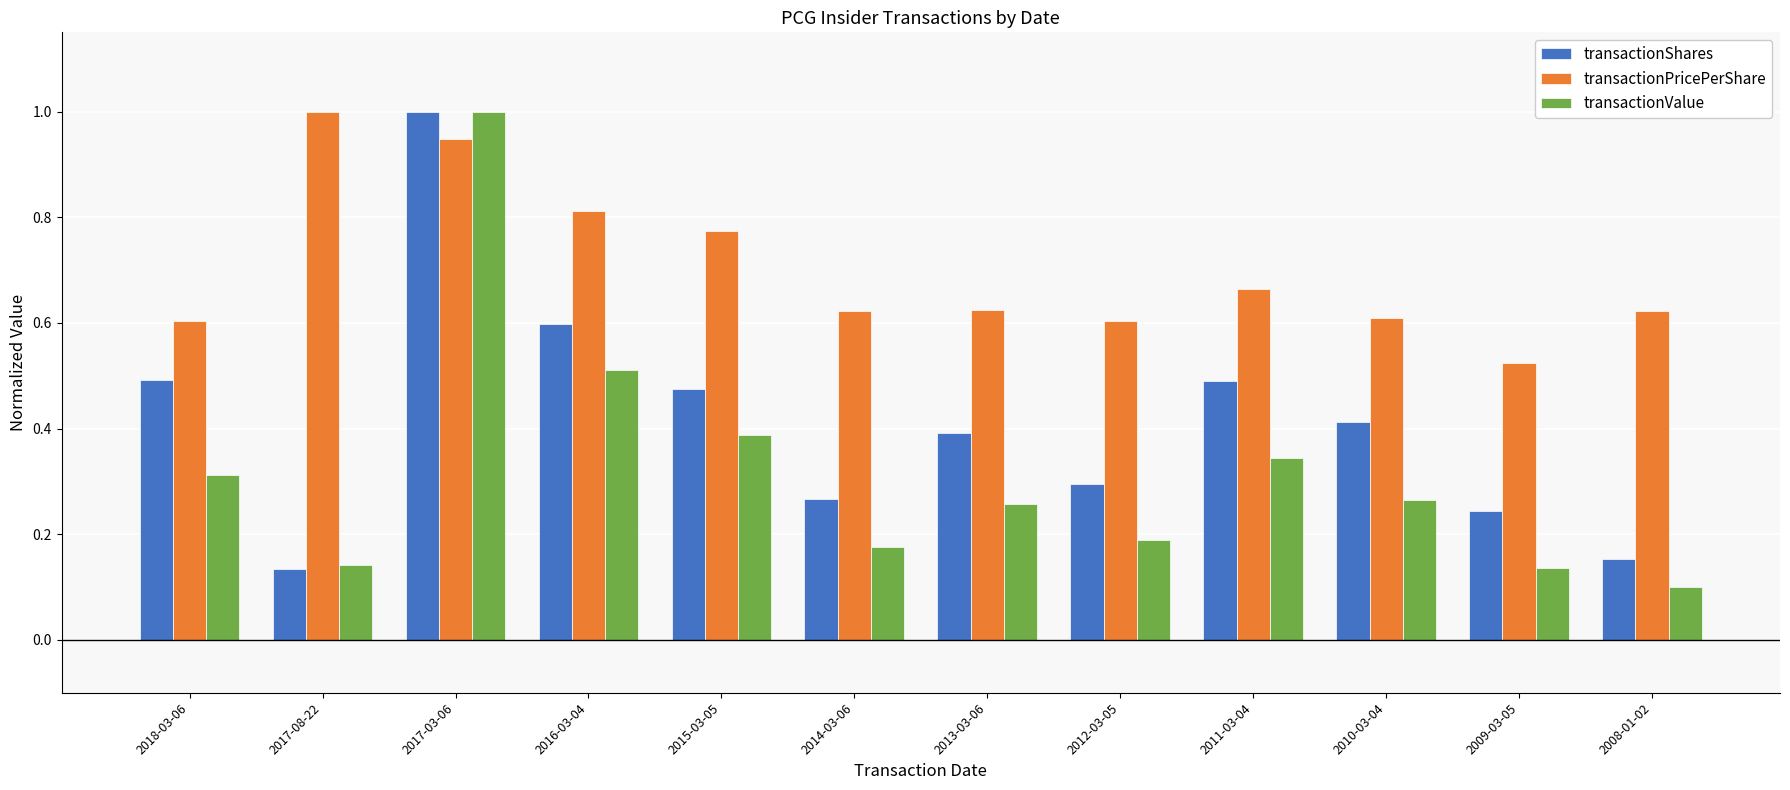

Rank the series by their average value, from lowest to highest.

transactionValue, transactionShares, transactionPricePerShare